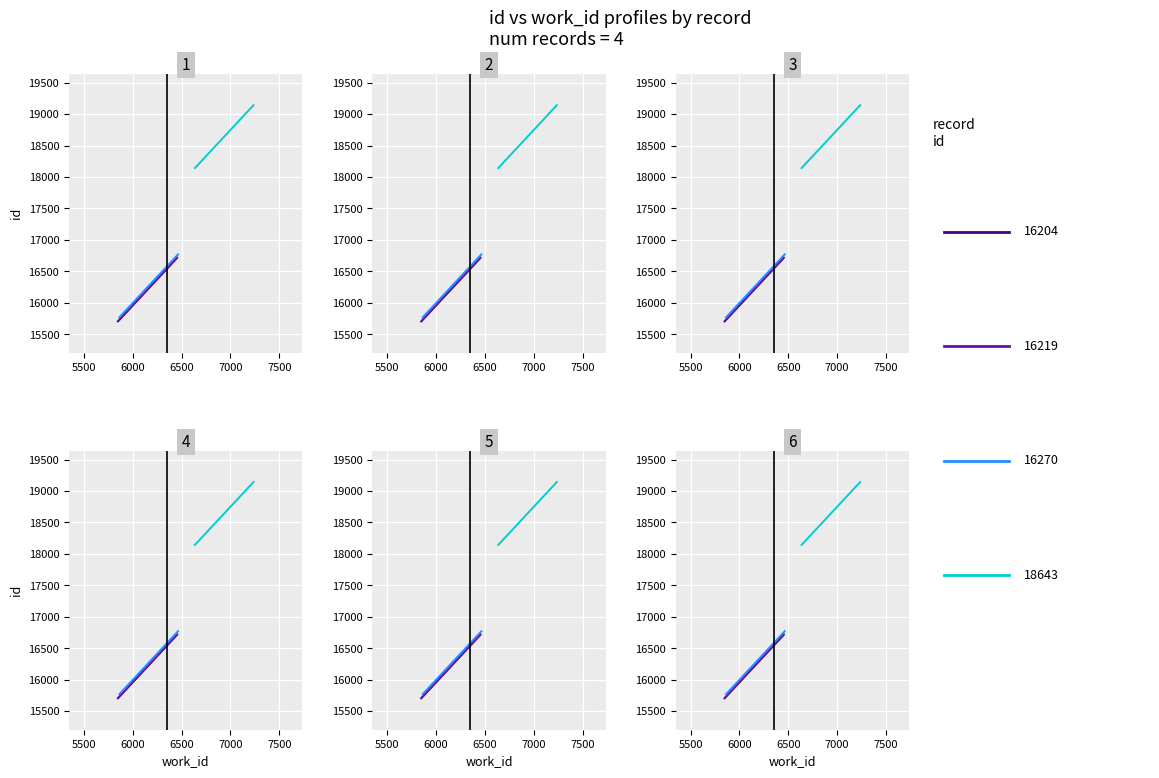

Reading left to right, what are all the values shown in this chart?

work_id: 6147=6147	6155=6155	6163=6163	6936=6936
id: 6147=16204	6155=16219	6163=16270	6936=18643